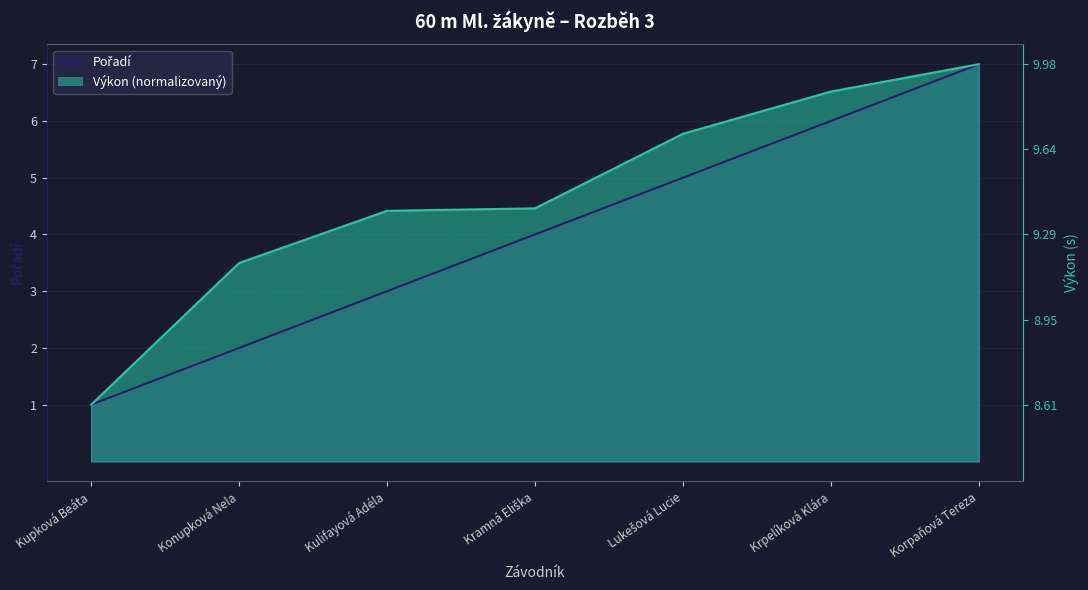

True or false: Pořadí has a value of 4.0 at Kramná Eliška.

True